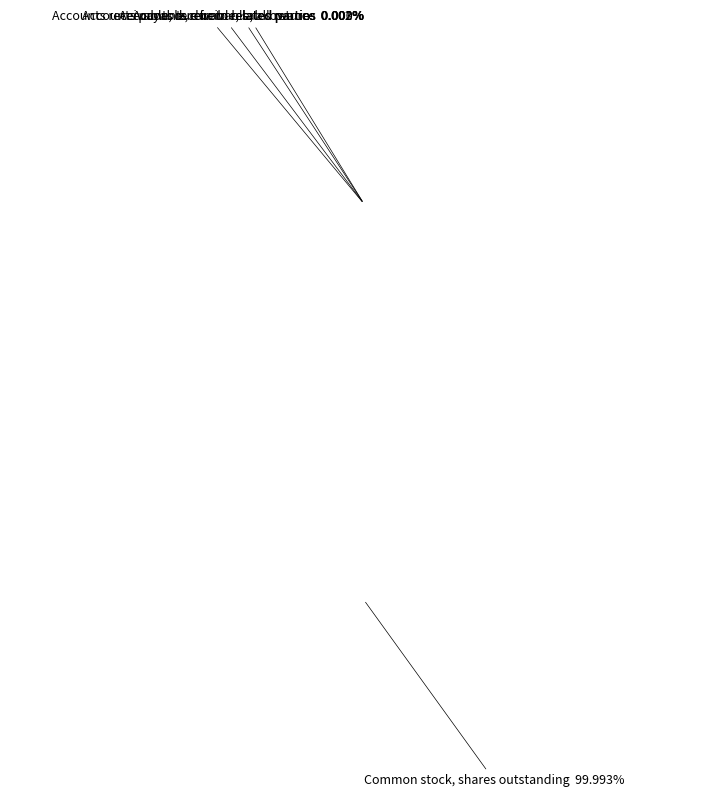

Is there a majority slice in this chart?

Yes